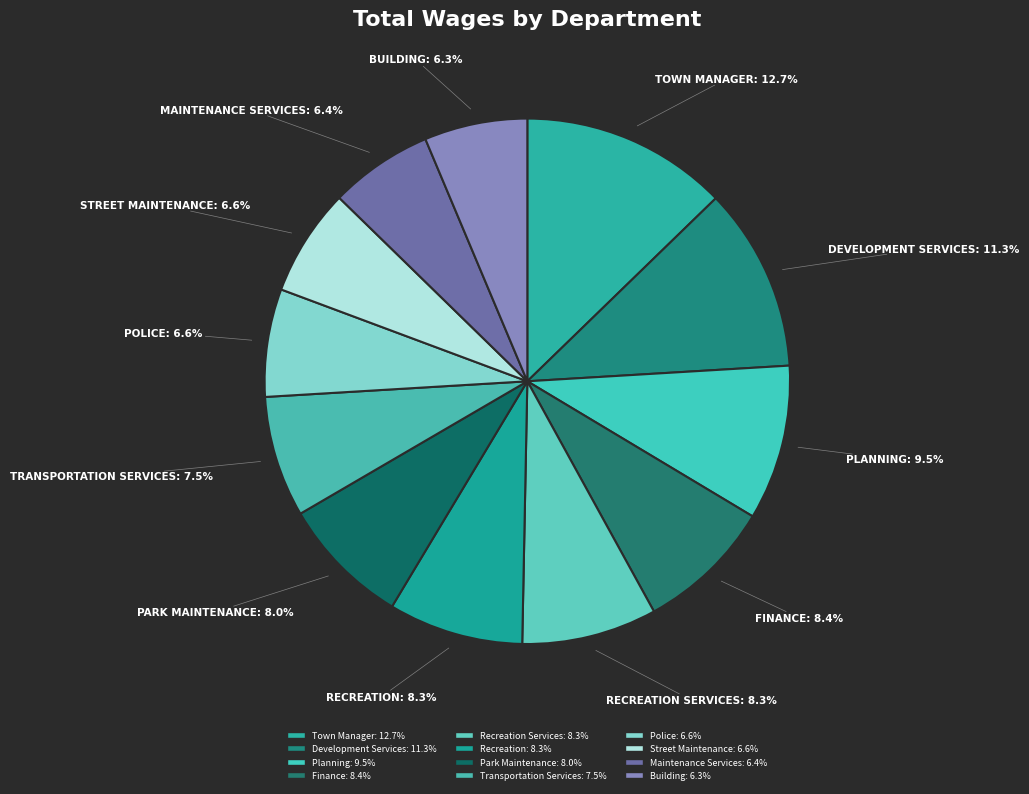

How many segments does this pie chart have?

12